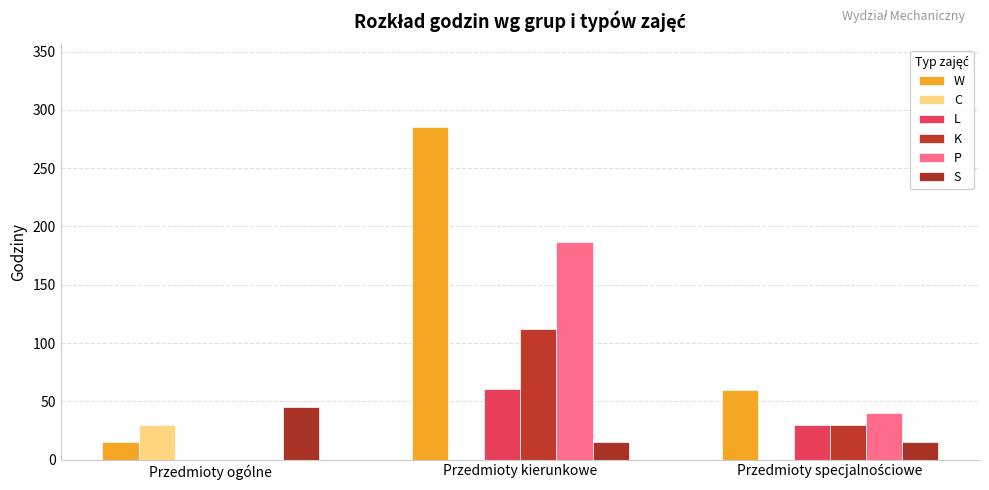

At how many categories does at least one series exceed 262?

1